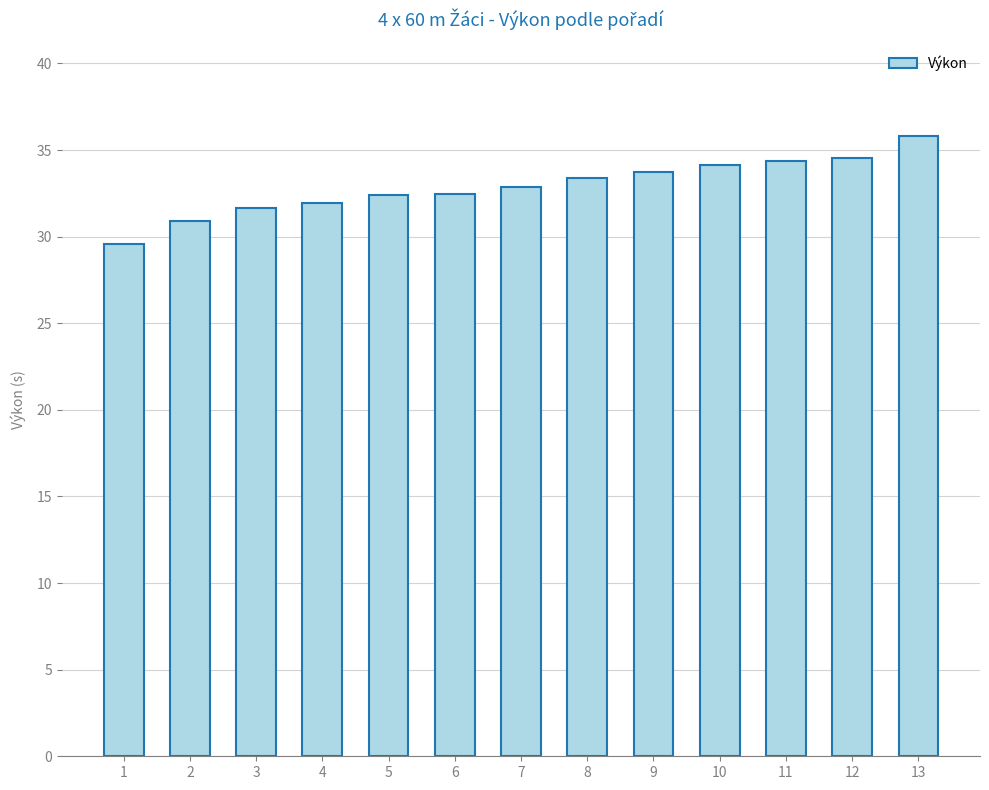

What is the minimum value shown in the chart?

29.6